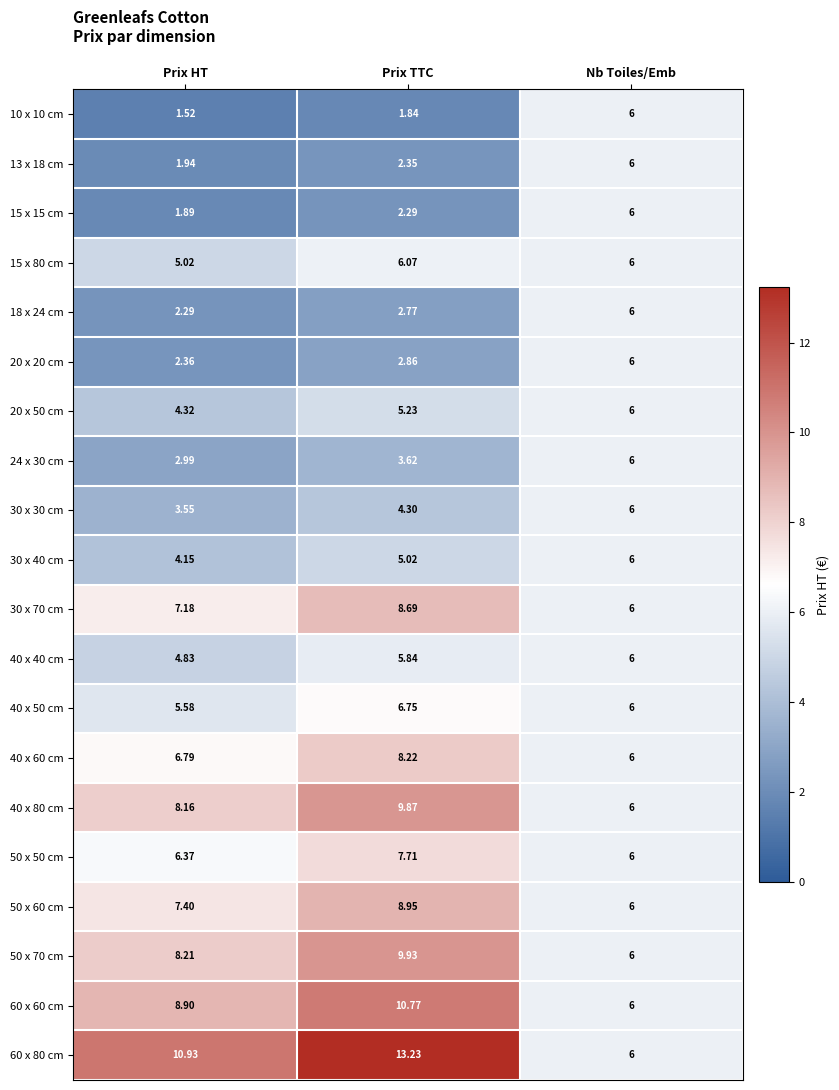

At which category is the sum across all series the highest?

Prix TTC